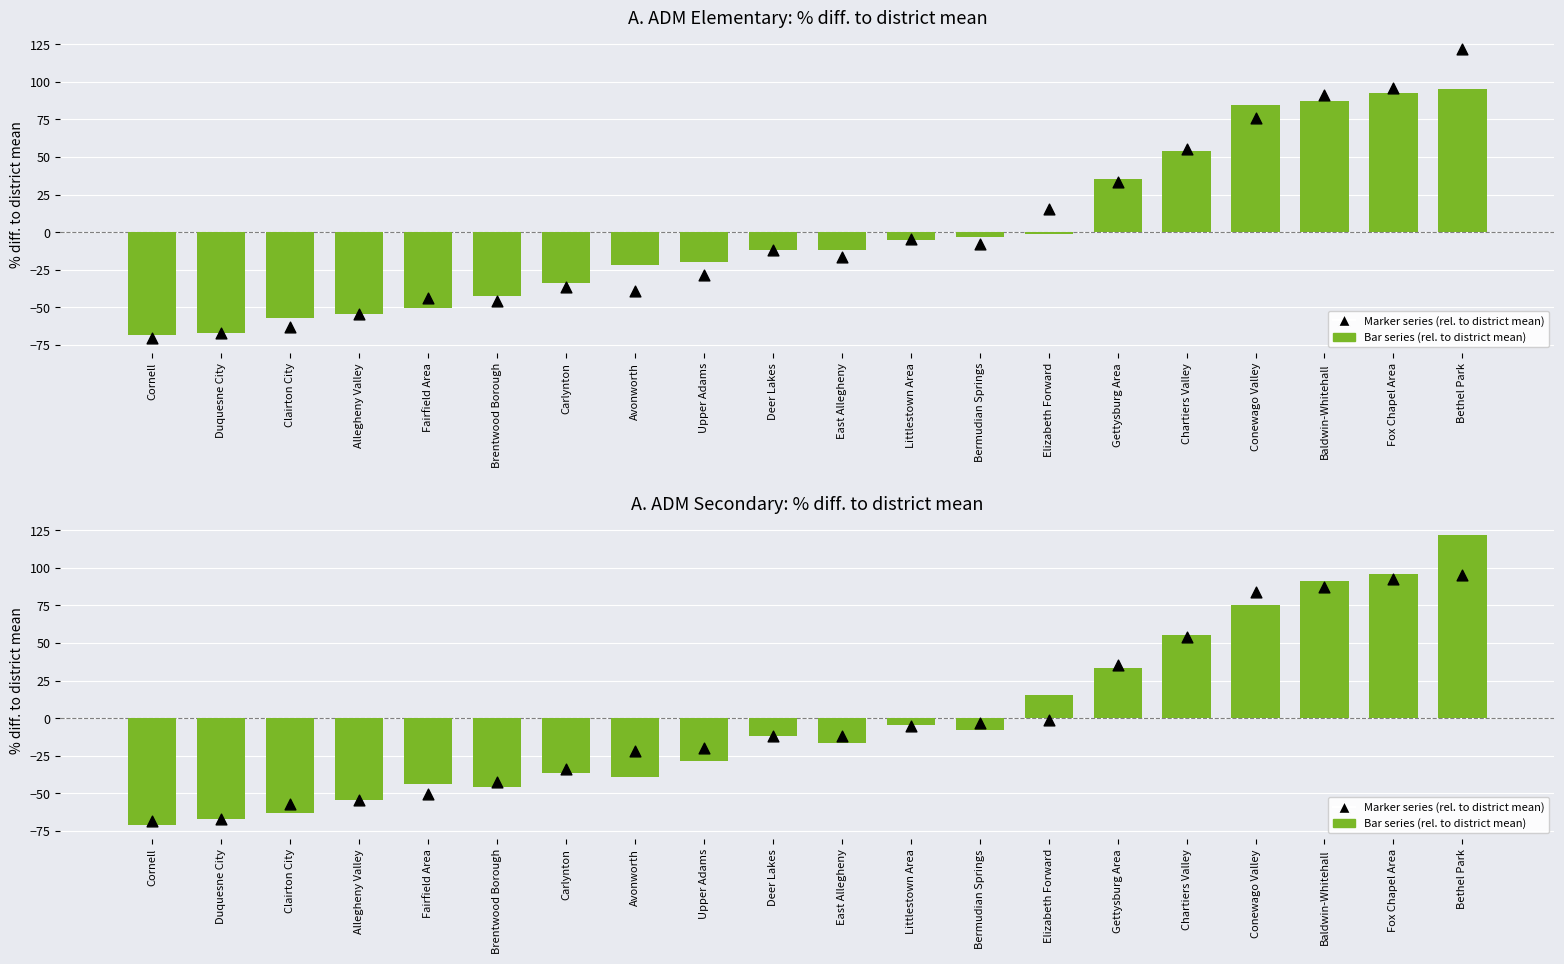

What is the total value across all series at Chartiers Valley?

109.2